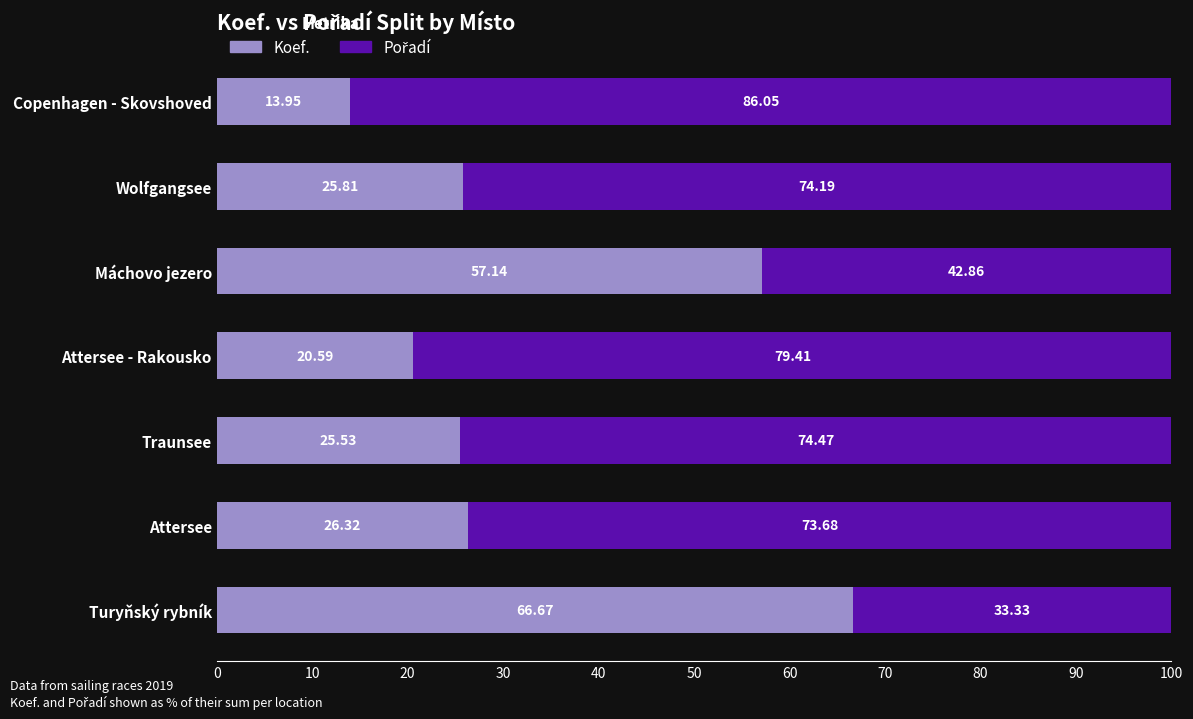

What is the difference between the second highest and minimum values in the Koef. series?

43.2